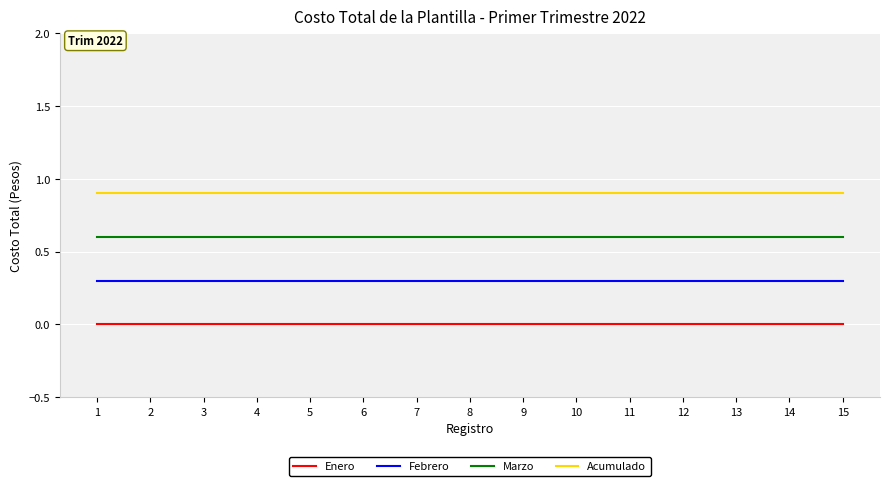

List the series in order of their overall mean, highest first.

Acumulado, Marzo, Febrero, Enero